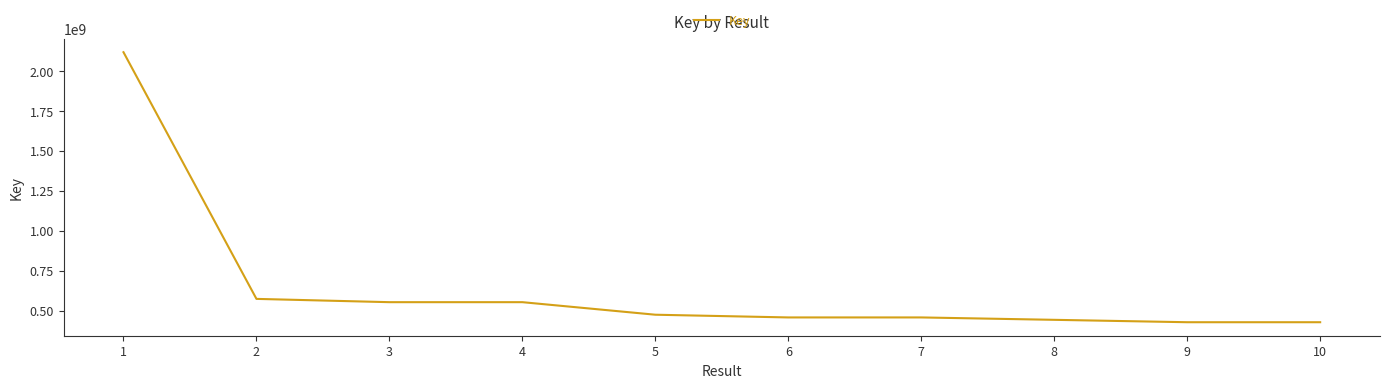

What is the ratio of the value at 1 to the value at 4?

3.8